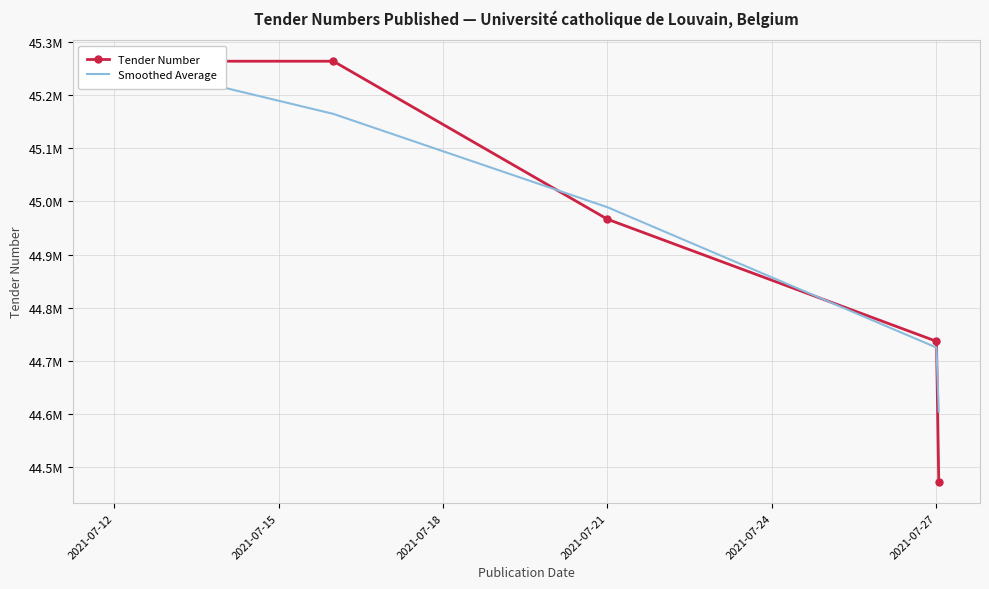

How many values in the Smoothed Average series are below 44988985?

2